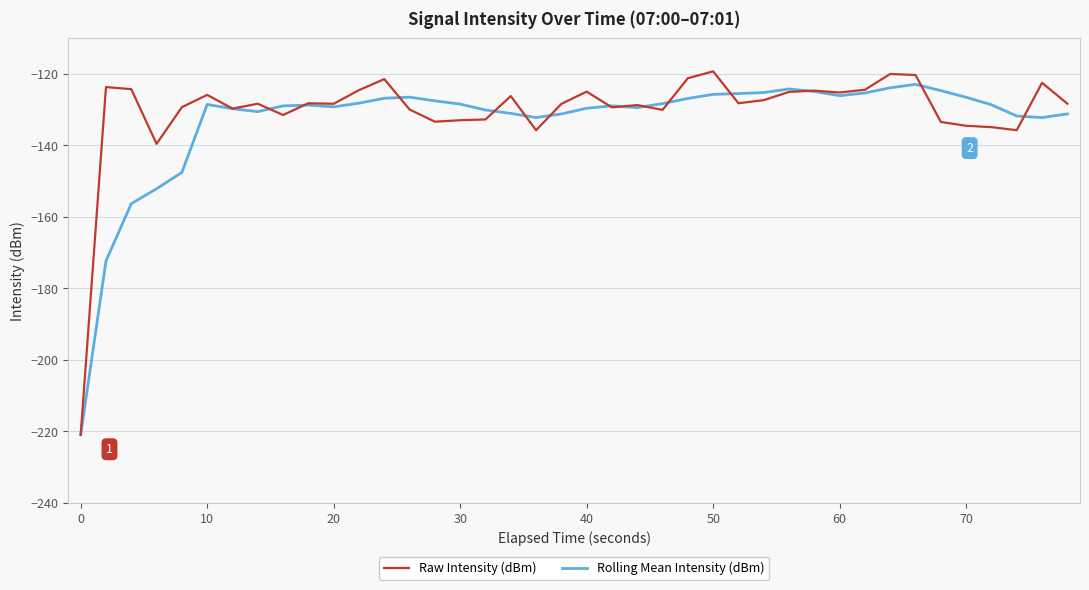

What is the lowest value of the Rolling Mean Intensity (dBm) series?

-221.0